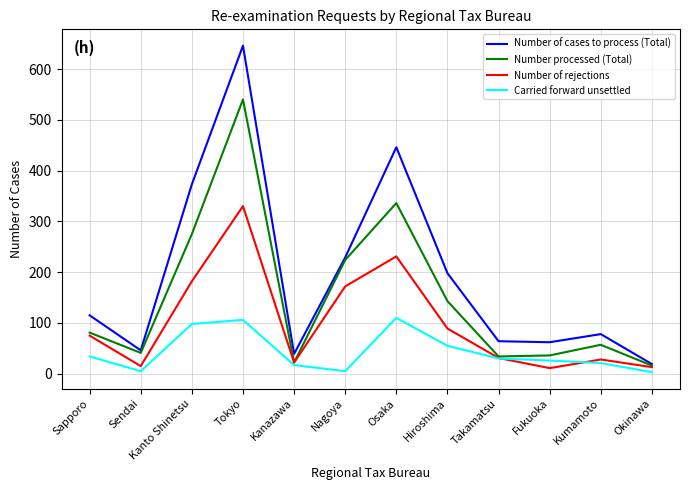

Read the Number of cases to process (Total) value at Fukuoka.

62